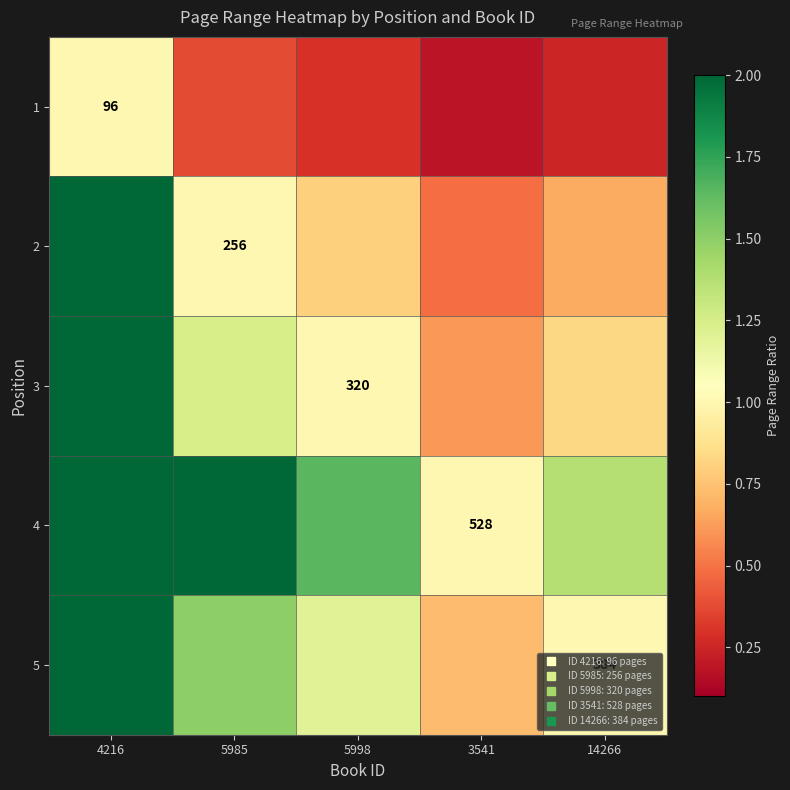

How many series are shown in this chart?

5